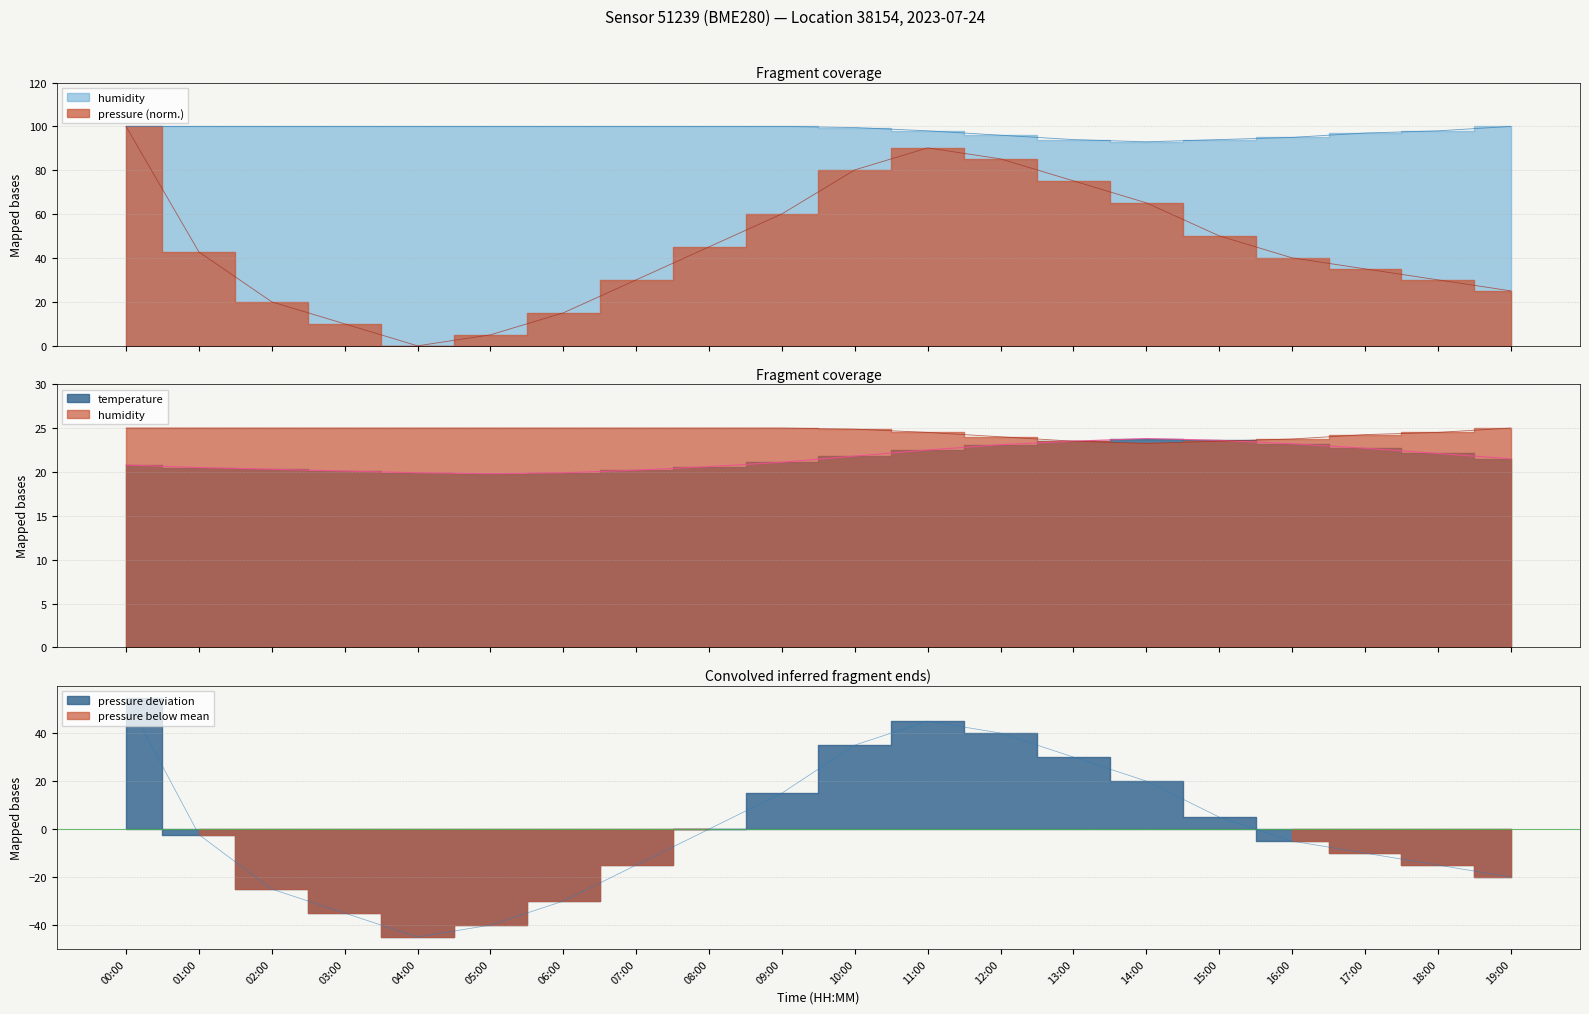

Does the chart have visible grid lines?

Yes